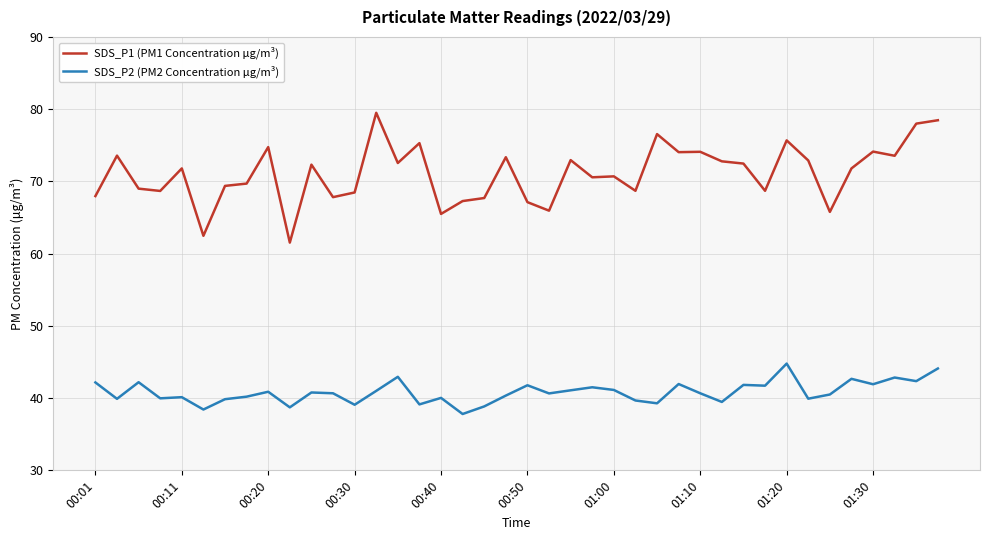

Which series has the widest spread of values?

SDS_P1 (PM1 Concentration μg/m³)